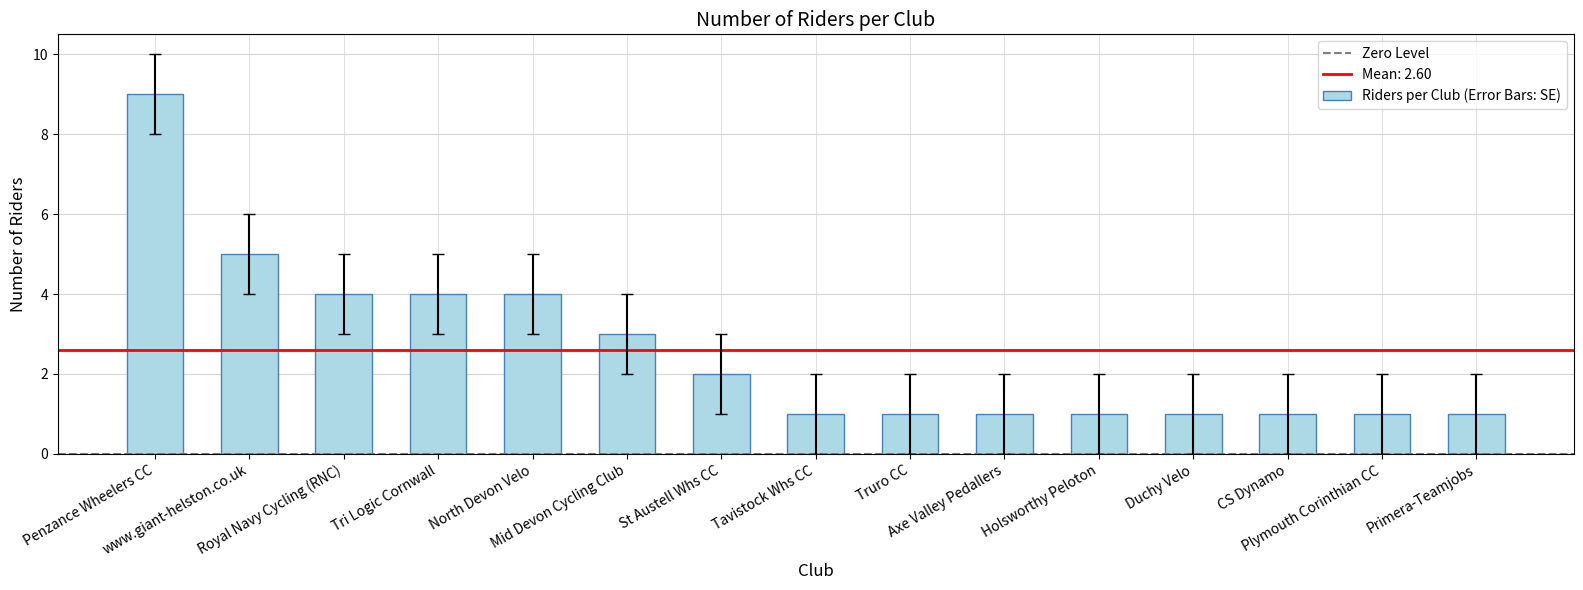

What is the value of the 11th bar from the left?

1